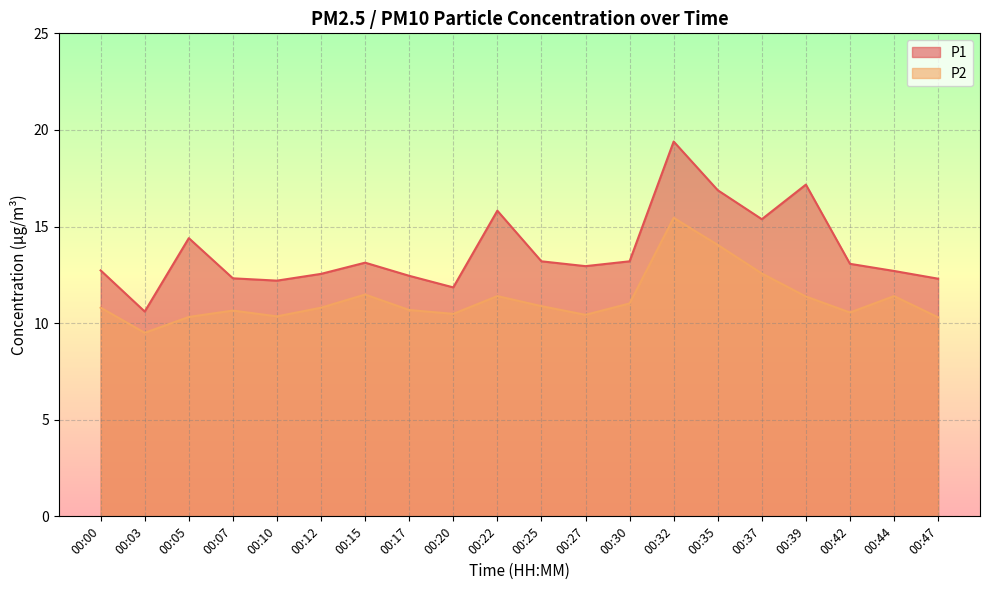

True or false: P2 has more than 1 interior local peaks.

True